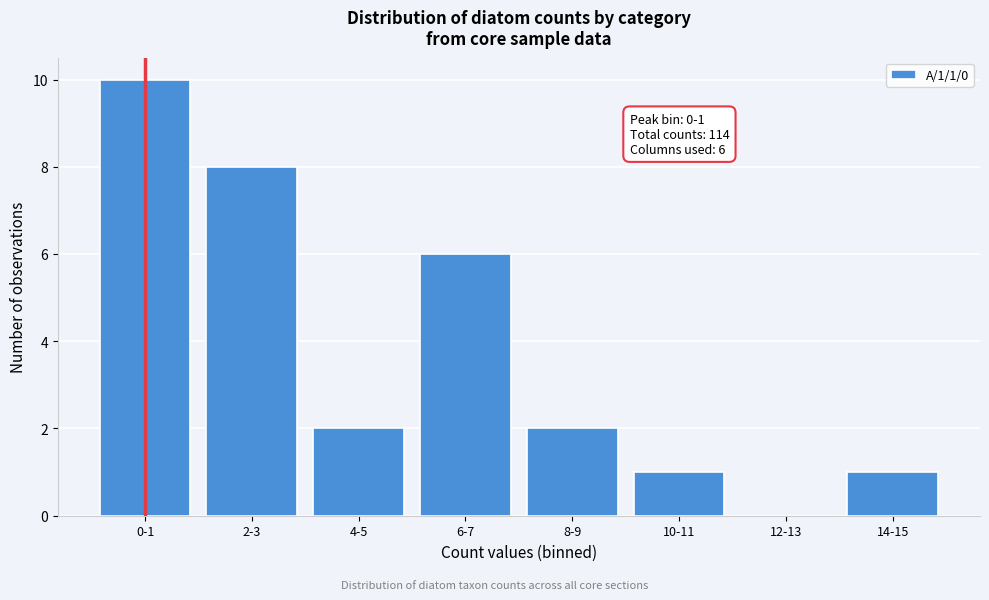

Reading right to left, what are all the values shown in this chart?

14-15=1	12-13=0	10-11=1	8-9=2	6-7=6	4-5=2	2-3=8	0-1=10